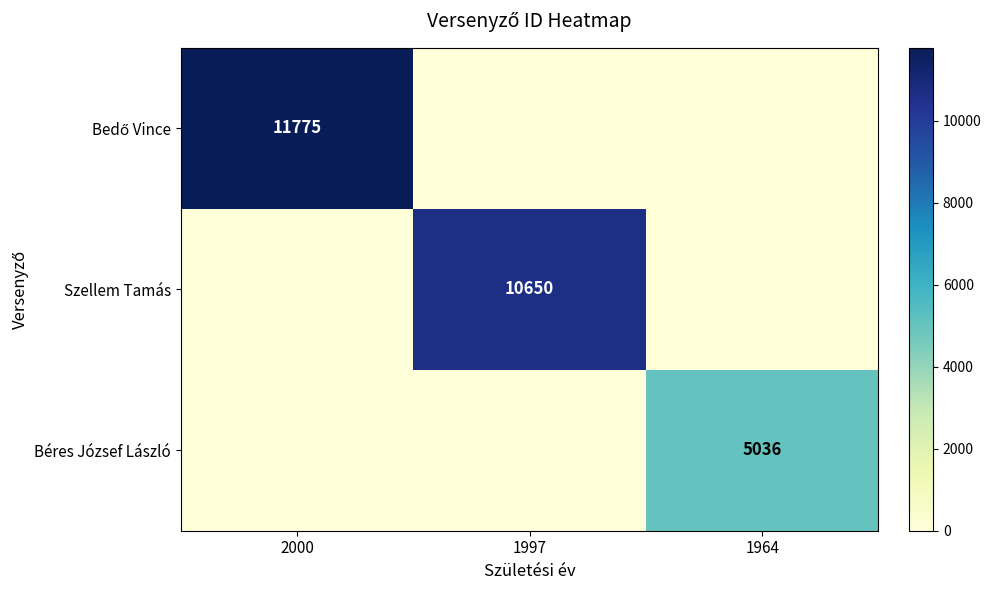

The value of Béres József László at 1964 is 5036. True or false?

True